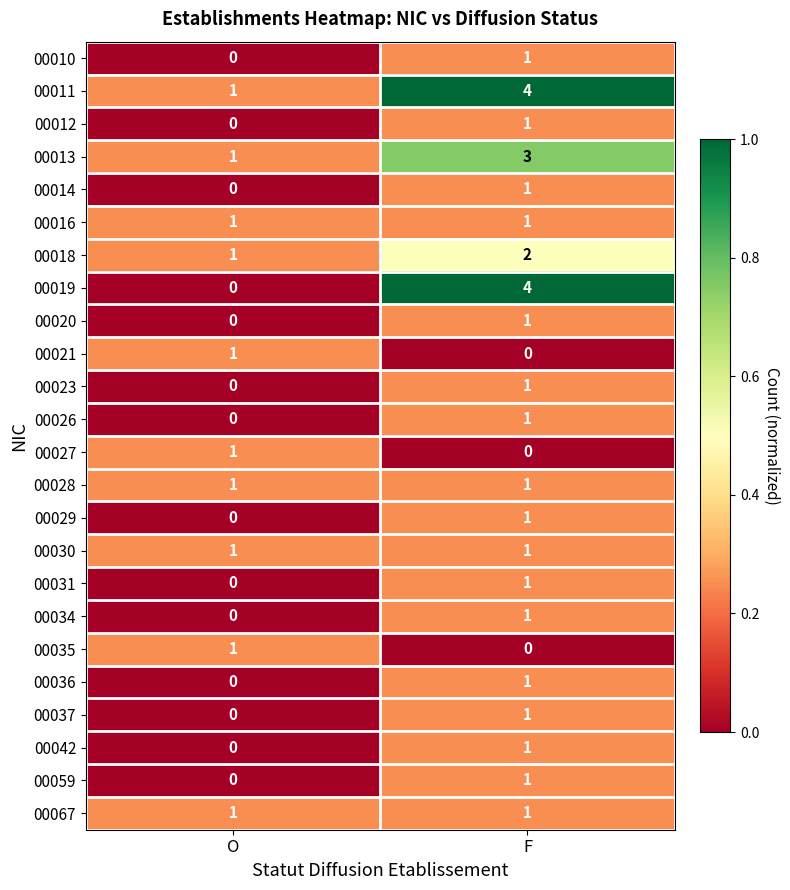

At how many categories does at least one series exceed 0?

2